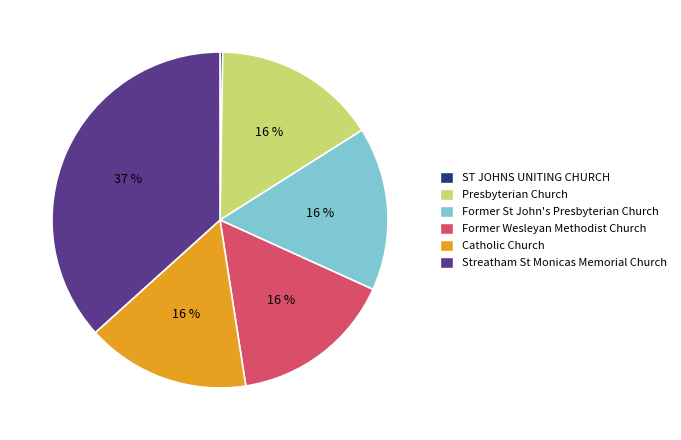

To the nearest percent, what is the combined percentage of Former St John's Presbyterian Church and Streatham St Monicas Memorial Church?

52%